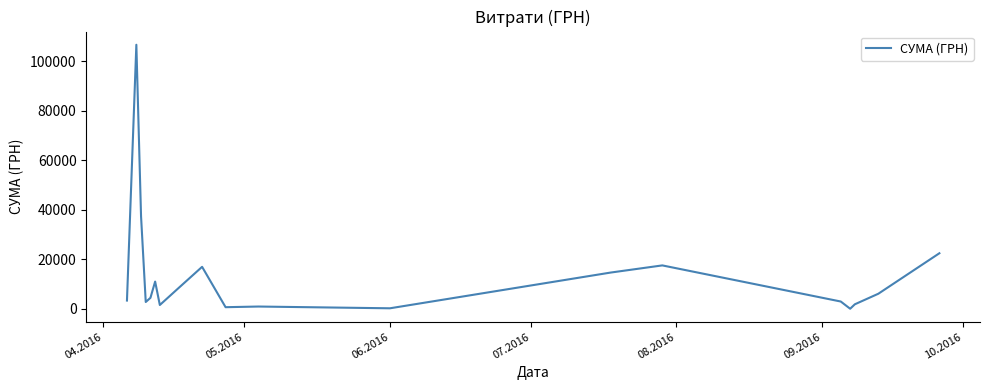

What is the greatest value displayed?

106652.6